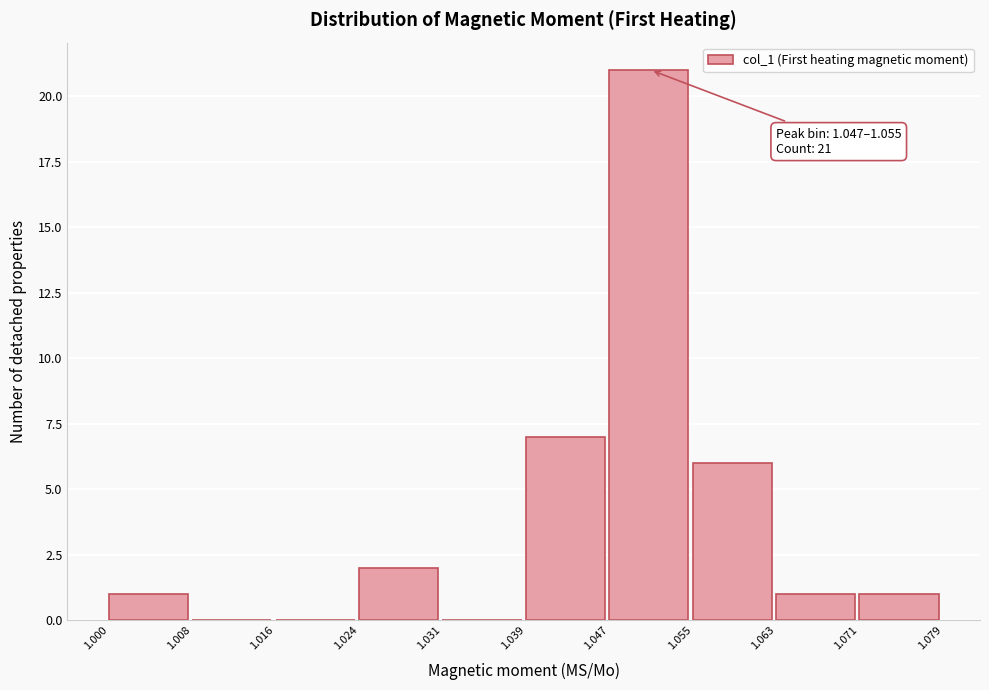

Which range on the x-axis has the tallest bar?

1.047 to 1.055